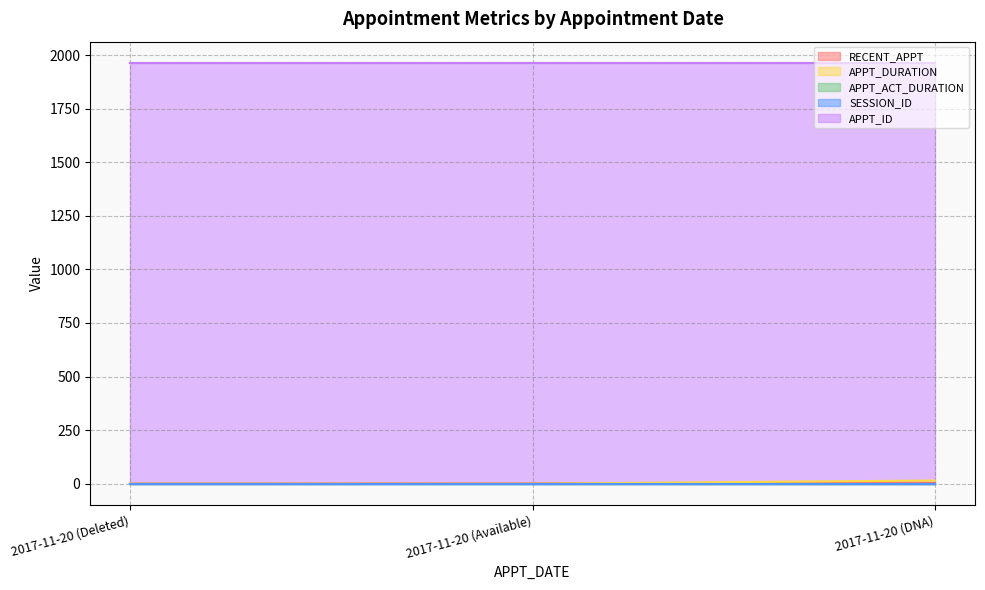

What is the total value across all series at 2017-11-20 (Available)?

1967